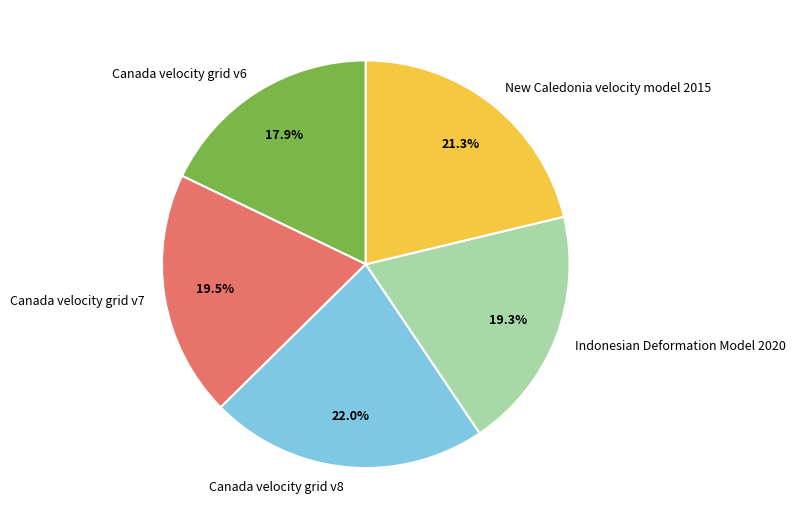

Do Canada velocity grid v8 and New Caledonia velocity model 2015 together represent more than half of the pie?

No